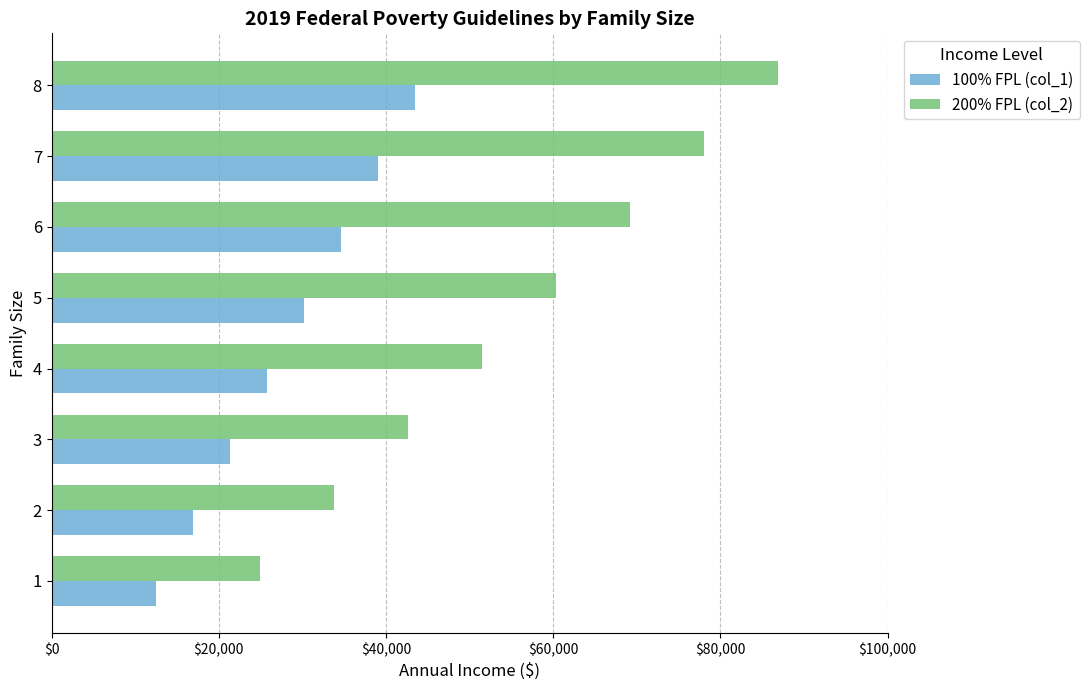

Is the value of 100% FPL (col_1) at 7 greater than the value of 200% FPL (col_2) at 5?

No